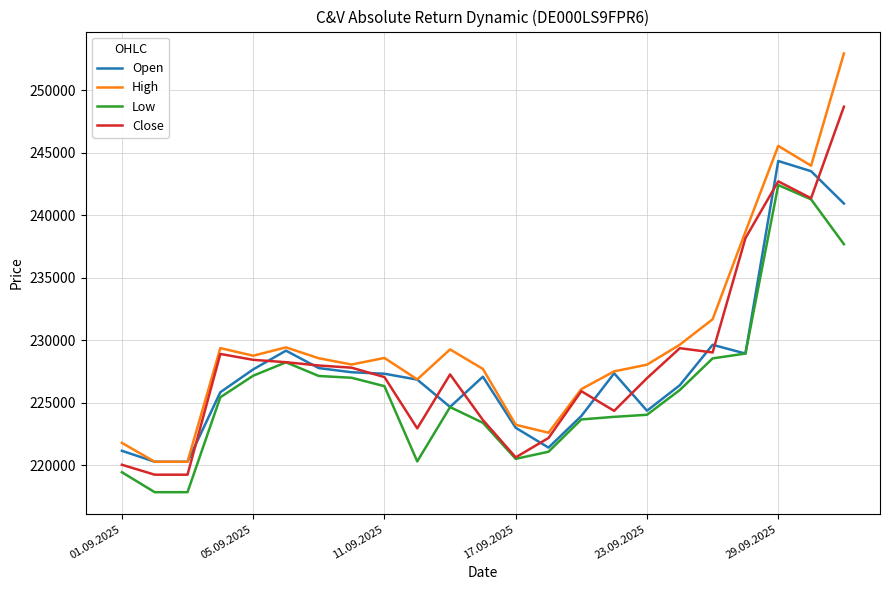

What is the average value of the Open series?

227801